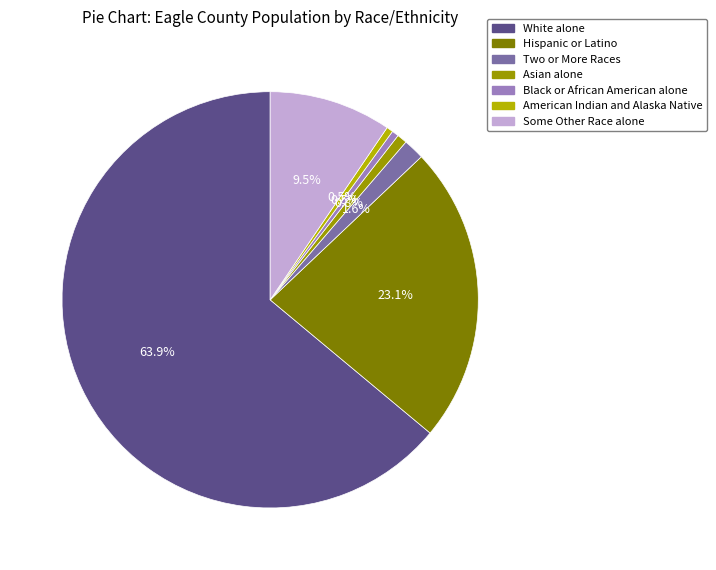

To the nearest percent, what is the average slice percentage?

14%